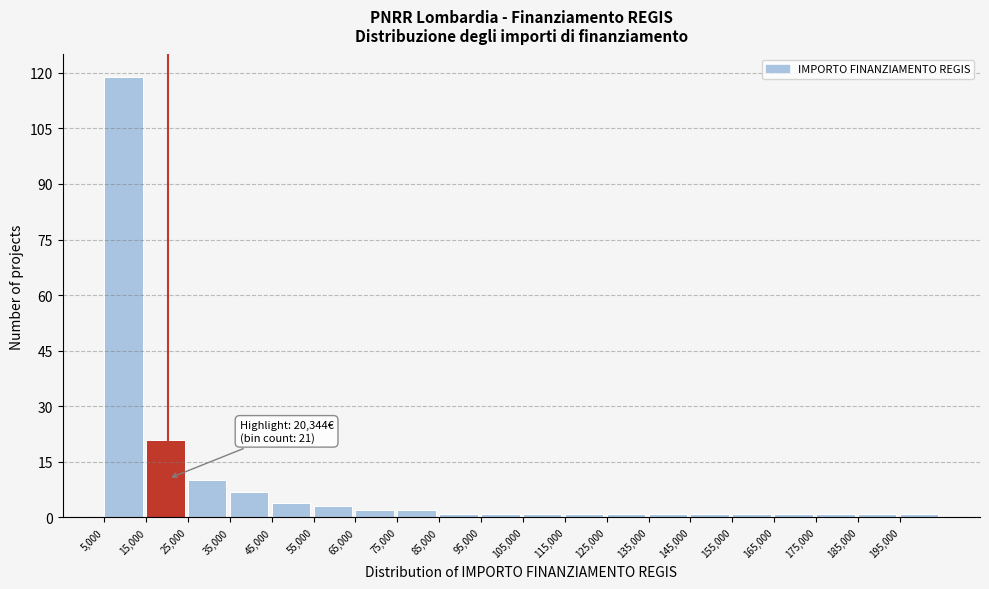

Over which range of the x-axis is the bar tallest?

5000 to 15000